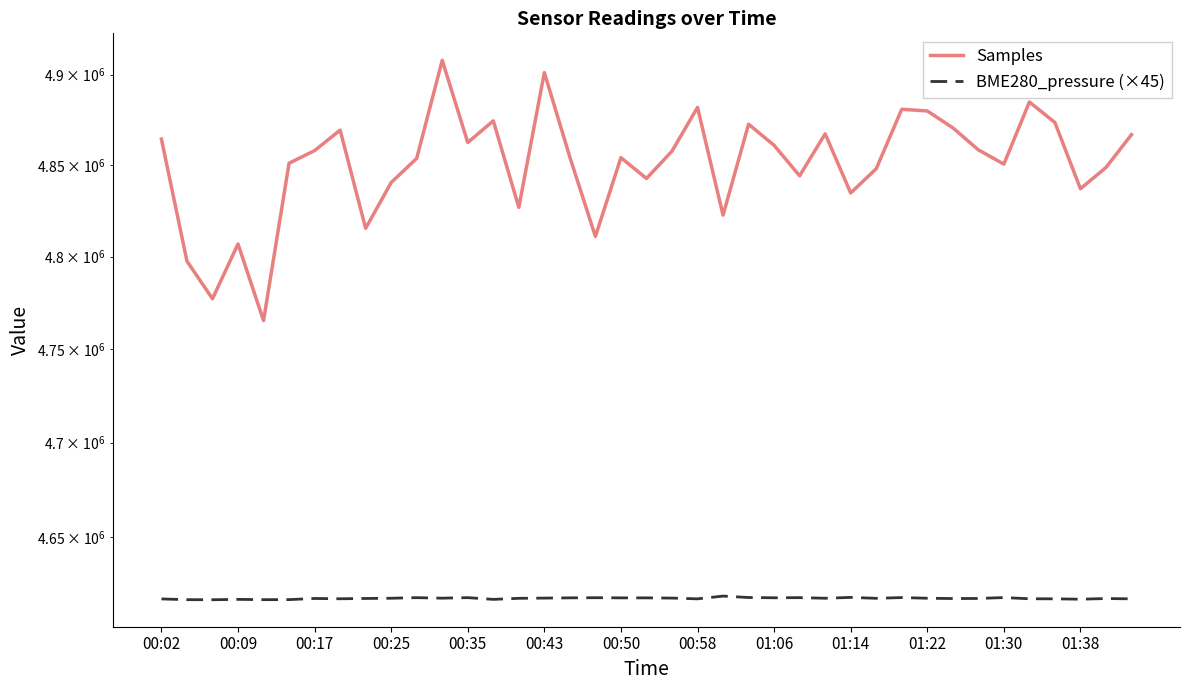

List the series in order of their peak value, lowest first.

BME280_pressure (×45), Samples